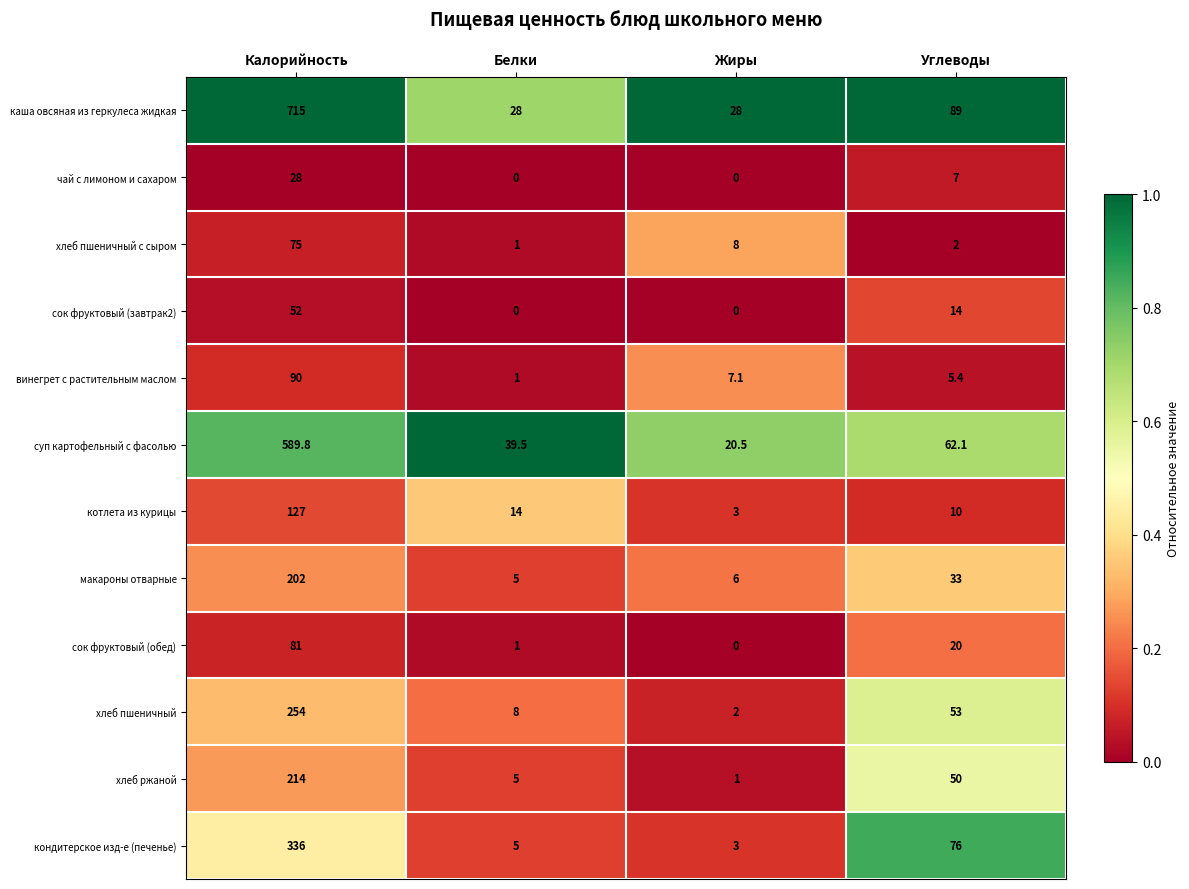

At which category is the sum across all series the highest?

Калорийность